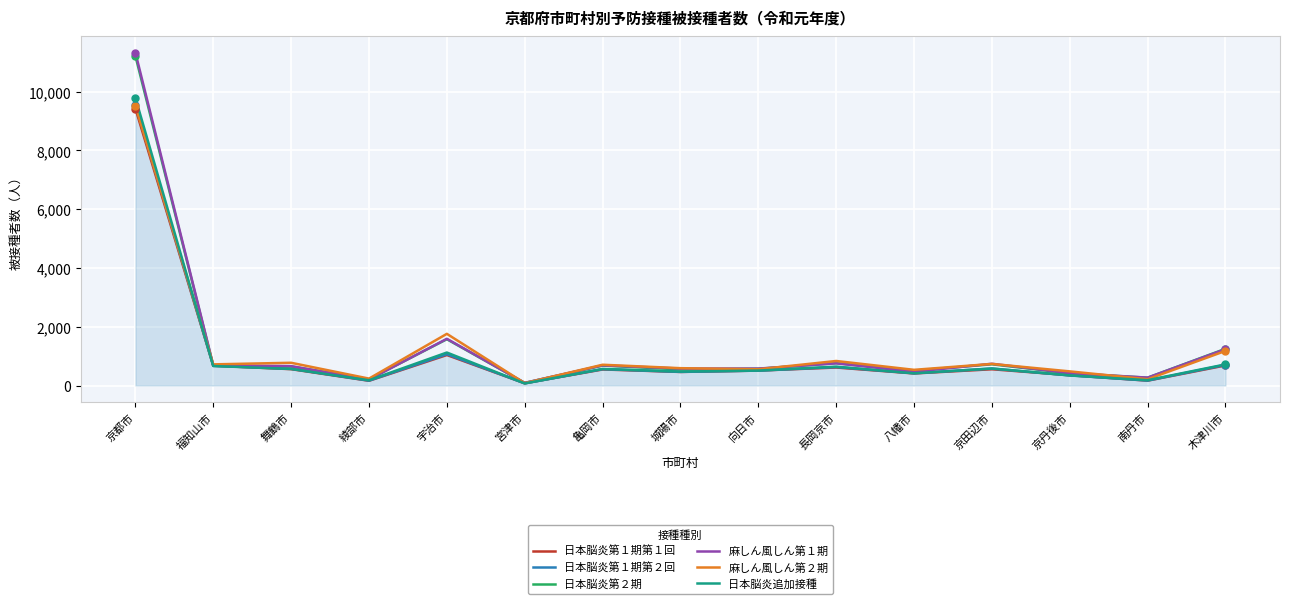

What is the sum of all 麻しん風しん第１期 values?

20292